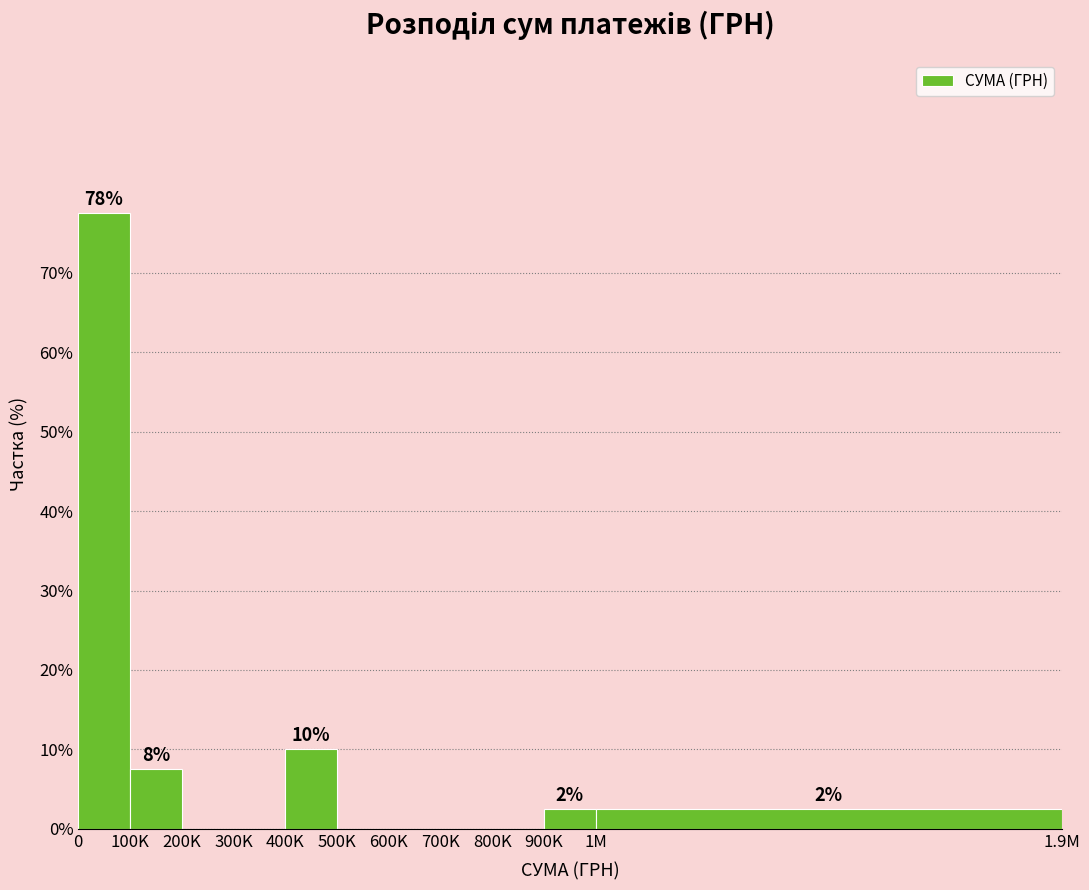

Reading left to right, transcribe all the data shown in this chart.

0=77.5	100K=7.5	200K=0.0	300K=0.0	400K=10.0	500K=0.0	600K=0.0	700K=0.0	800K=0.0	900K=2.5	1M=2.5